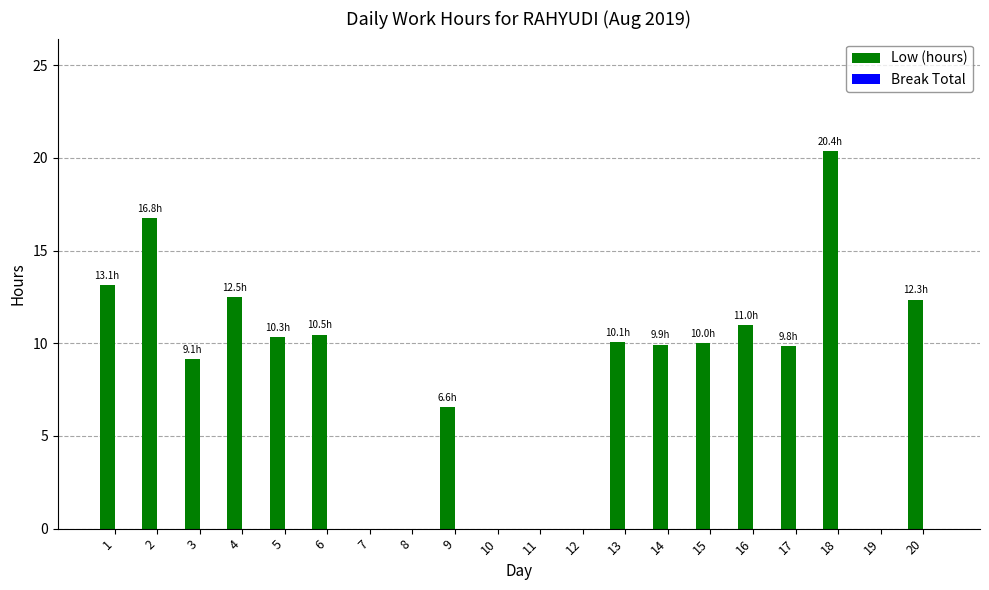

The chart shows a value of 9.1 at 3. True or false?

True